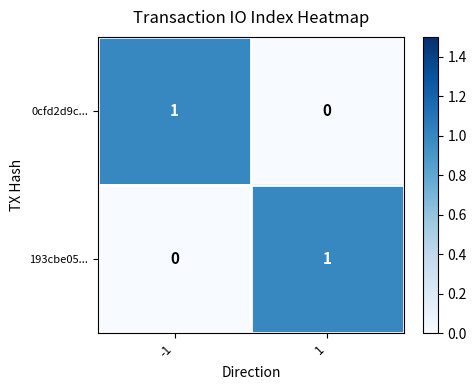

Is the value of 193cbe05... at -1 greater than the value of 0cfd2d9c... at -1?

No